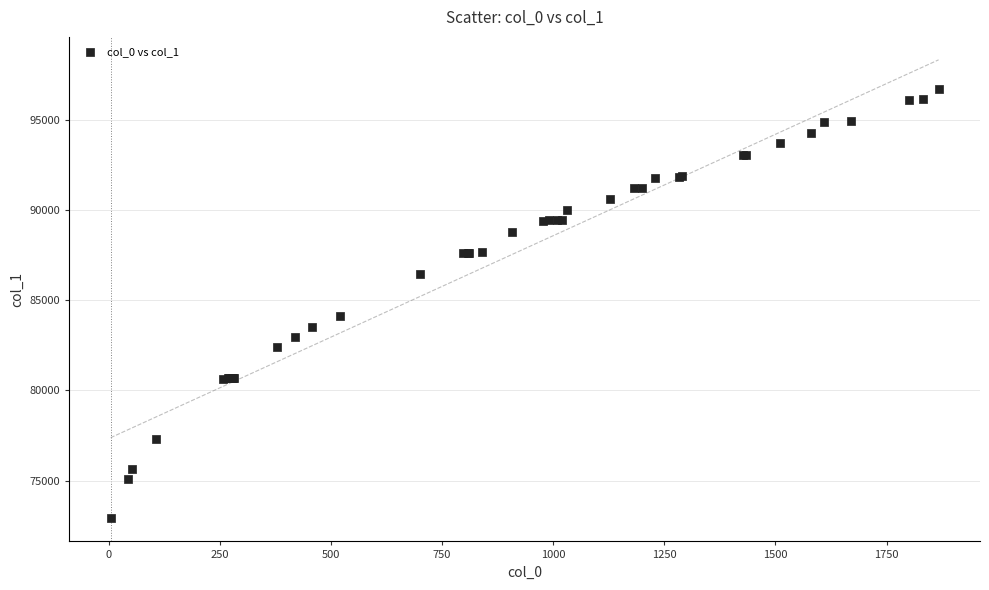

What Y value in the scatter plot is closest to 84820?

84137